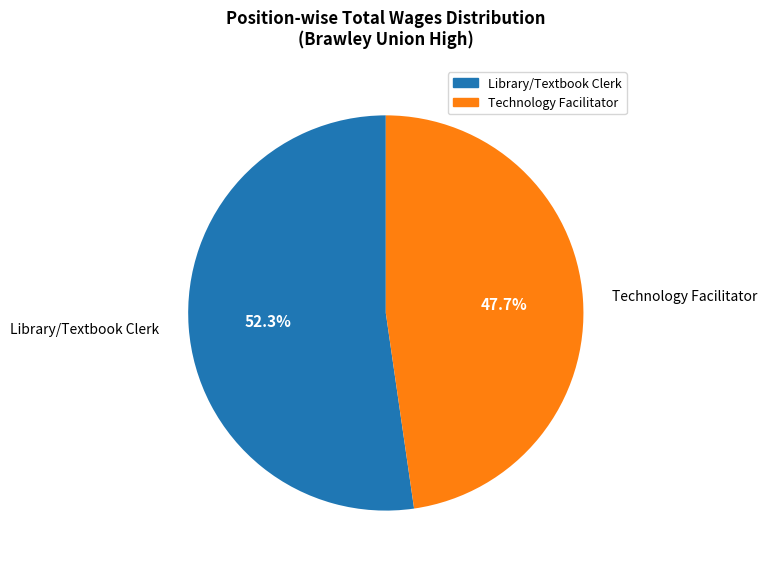

What is the ratio of the value at Technology Facilitator to the value at Library/Textbook Clerk?

0.9